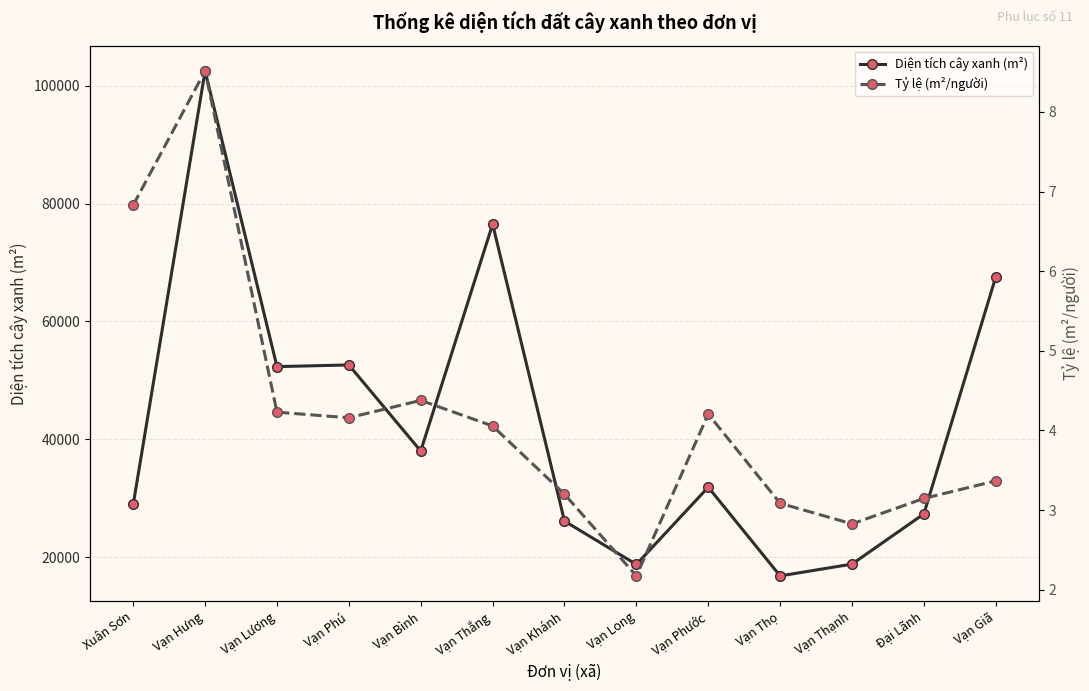

List the labels in order of Diện tích cây xanh (m²) value, largest first.

Vạn Hưng, Vạn Thắng, Vạn Giã, Vạn Phú, Vạn Lương, Vạn Bình, Vạn Phước, Xuân Sơn, Đại Lãnh, Vạn Khánh, Vạn Thạnh, Vạn Long, Vạn Thọ